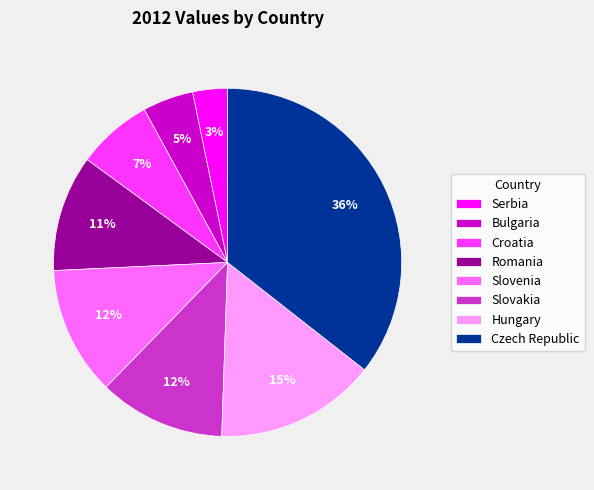

Which slice is the largest?

Czech Republic